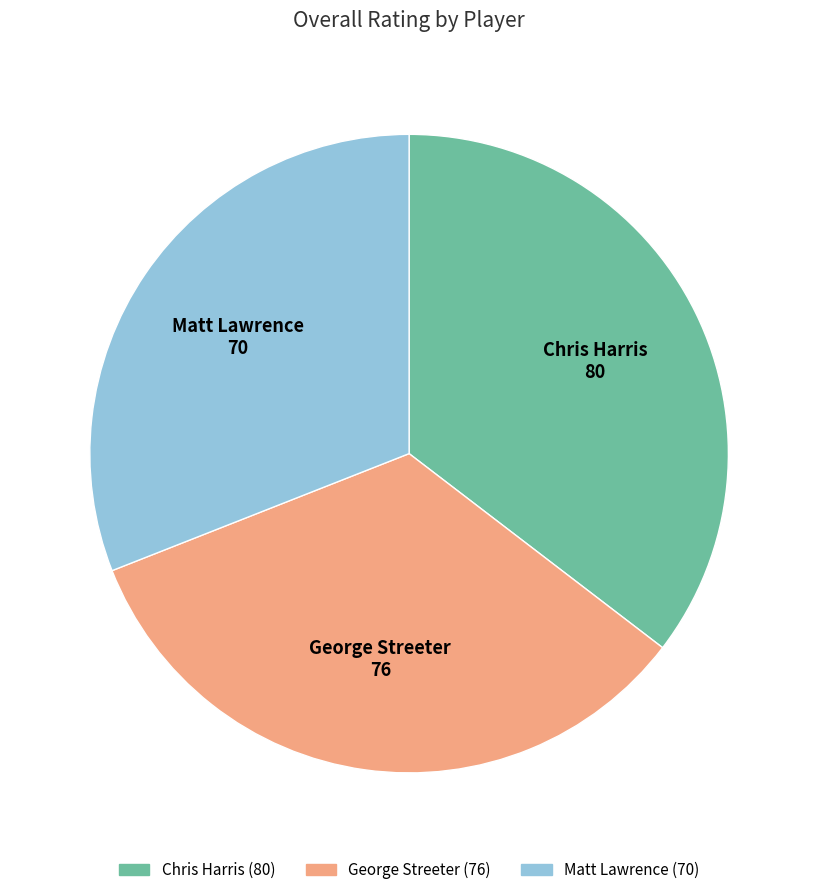

What is the largest slice in the pie chart?

Chris Harris